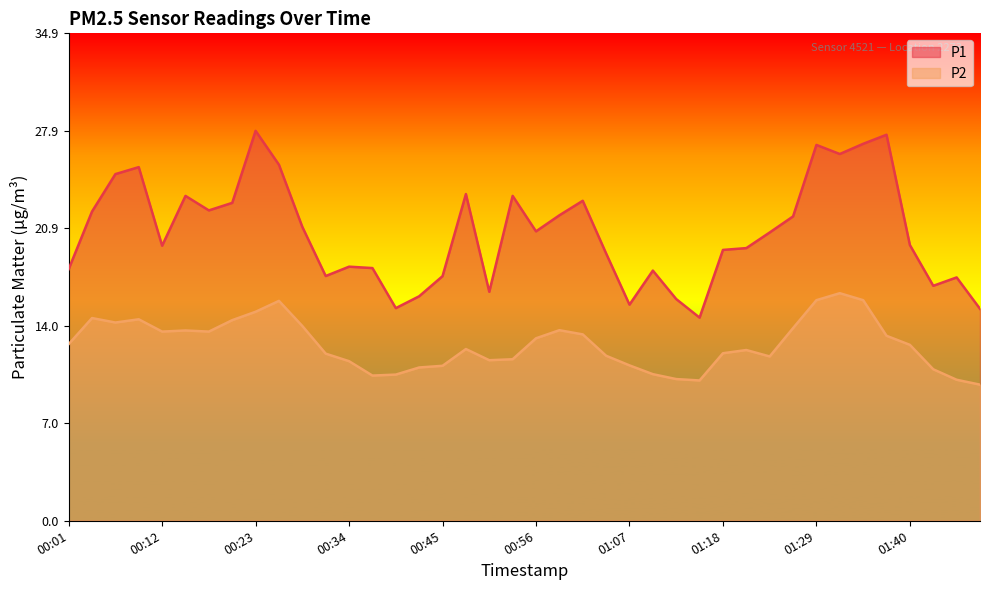

What is the value of the P2 point at the 38th from the left?

10.8